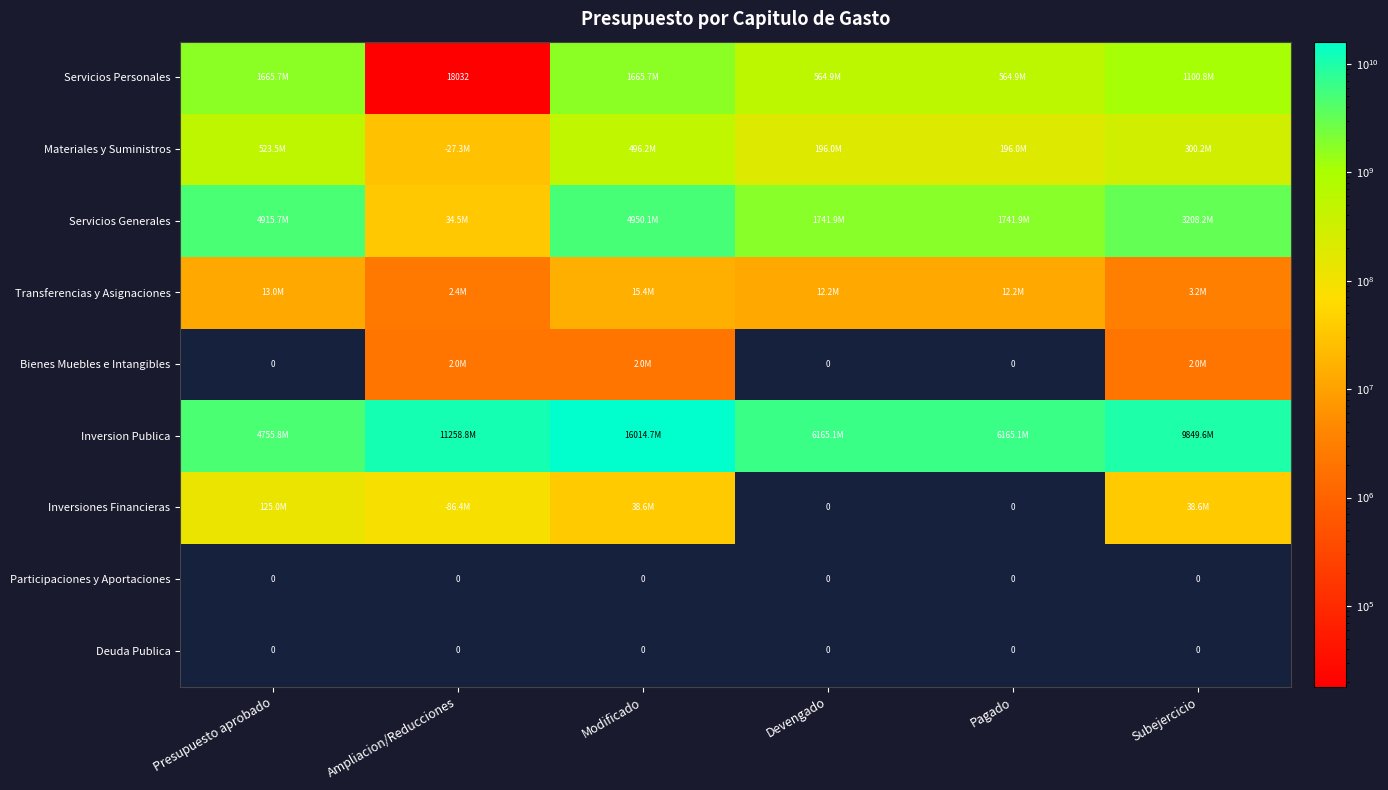

Which series has the largest total across all categories?

Inversion Publica